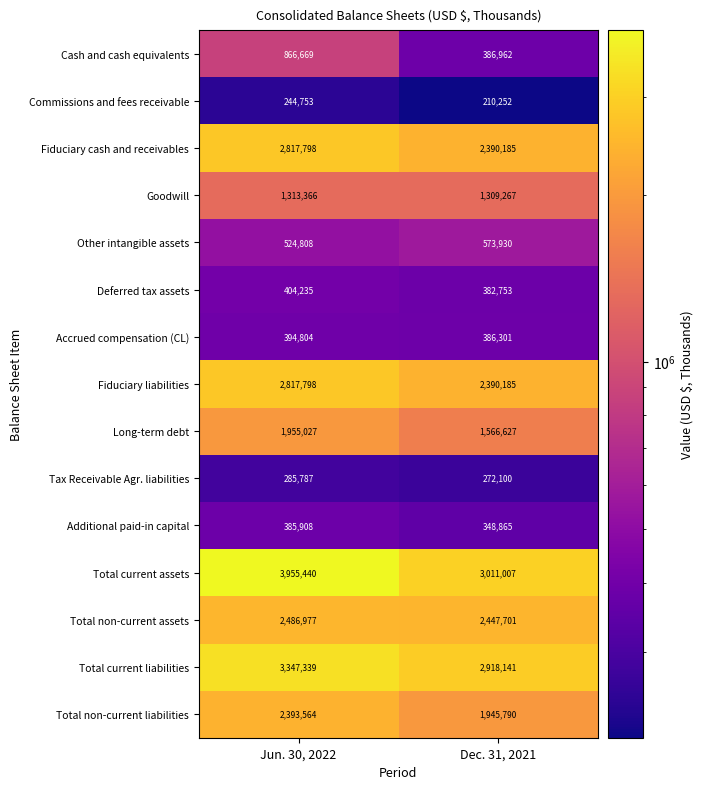

Is it true that Cash and cash equivalents equals 386962 at Dec. 31, 2021?

True